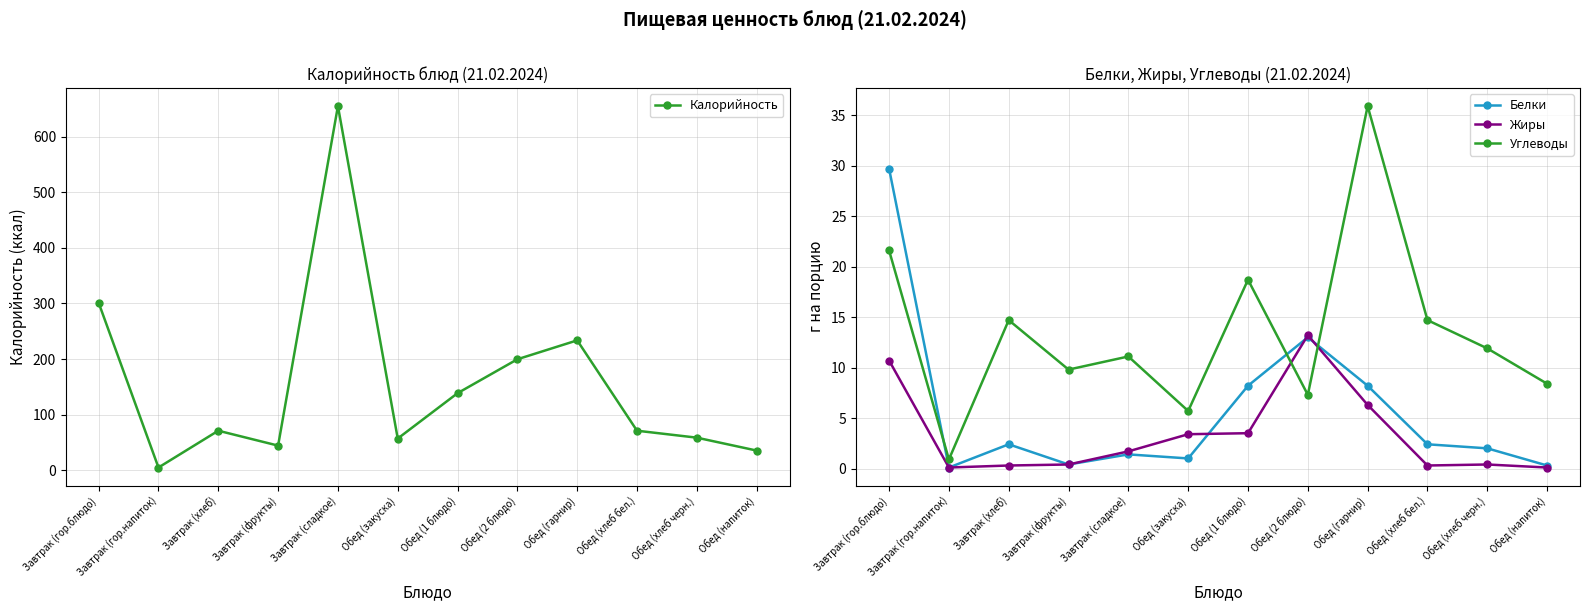

True or false: Жиры has a value of 1.7 at Завтрак (сладкое).

True